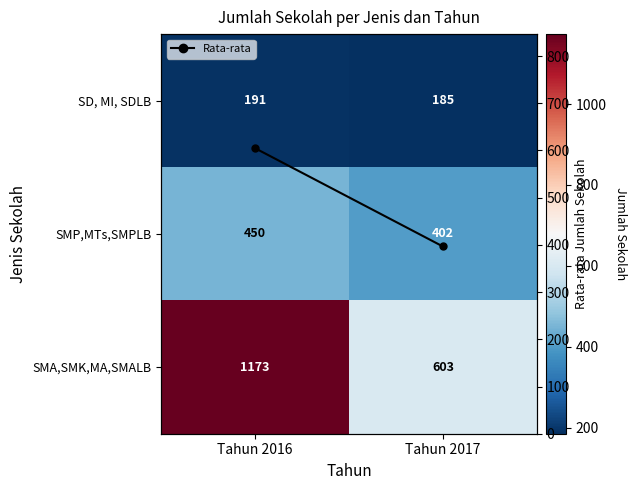

Rank the categories by SD, MI, SDLB value from highest to lowest.

Tahun 2016, Tahun 2017